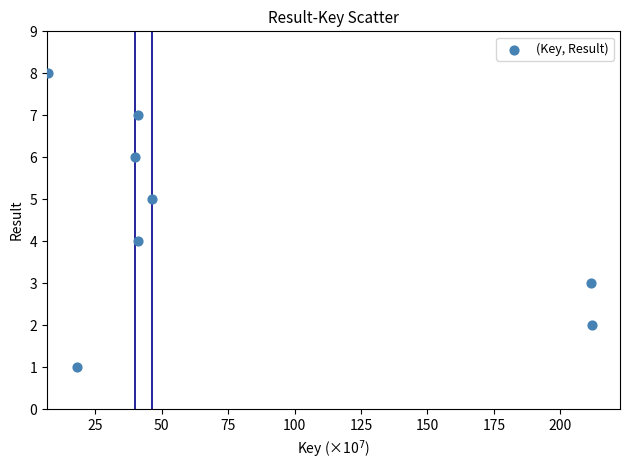

What is the range of Y values (max minus min)?

7